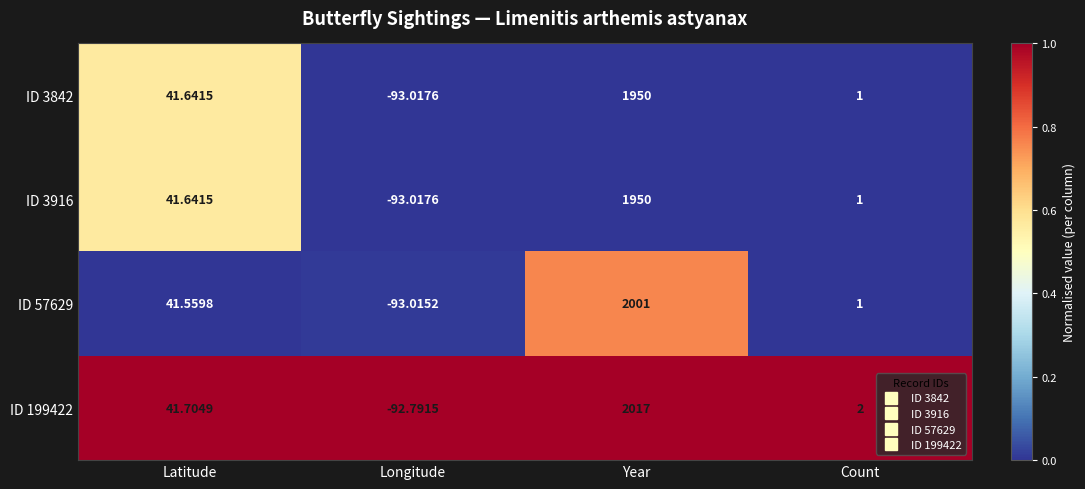

Rank the categories by ID 3916 value from highest to lowest.

Year, Latitude, Count, Longitude